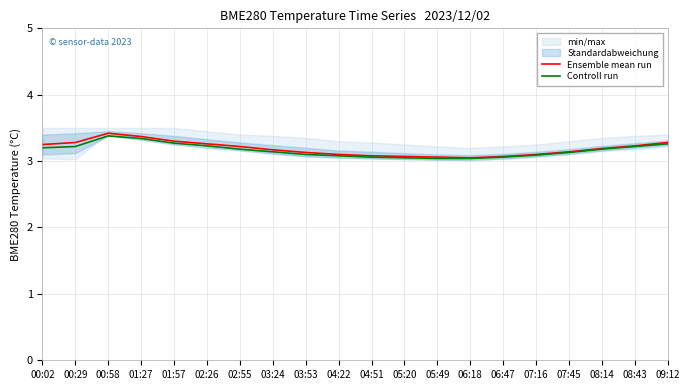

Which series has the largest total across all categories?

Ensemble mean run